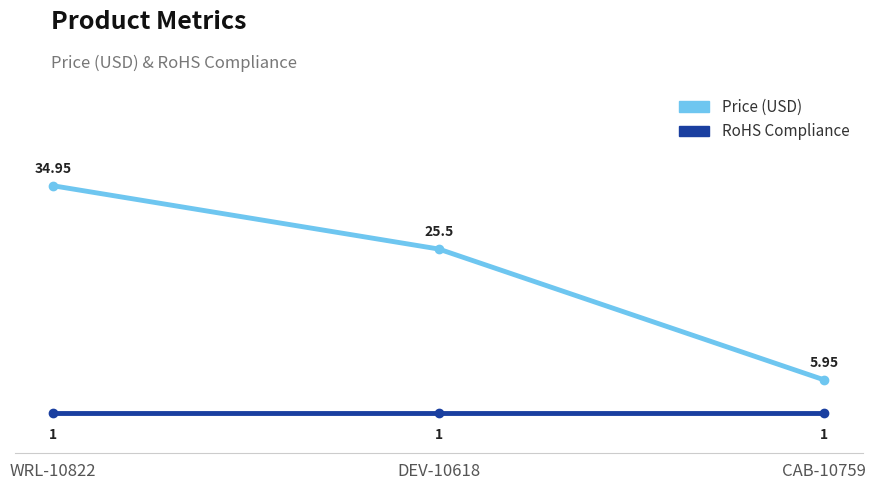

What is the sum of all RoHS Compliance values?

3.0